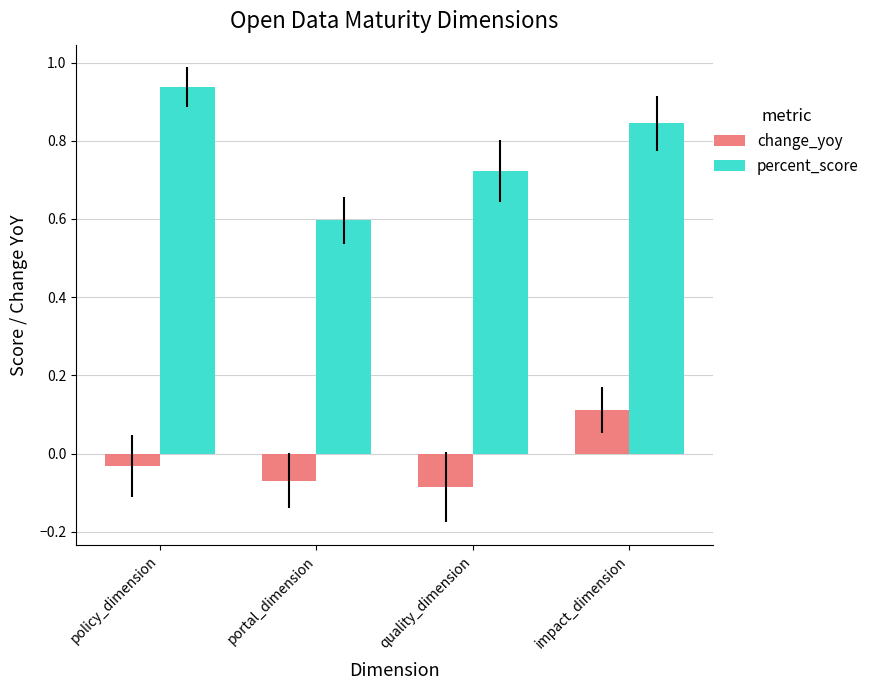

Between portal_dimension and impact_dimension, which series saw the biggest shift?

percent_score